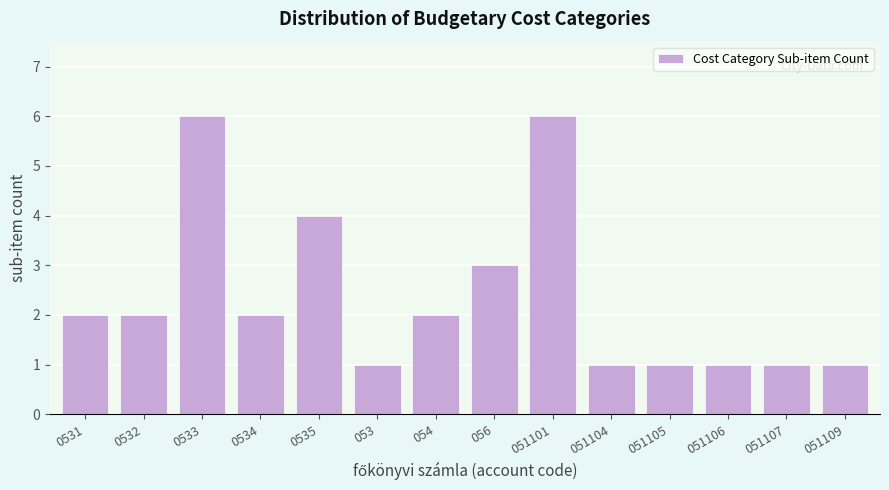

Reading left to right, extract all data points from this chart.

2	2	6	2	4	1	2	3	6	1	1	1	1	1